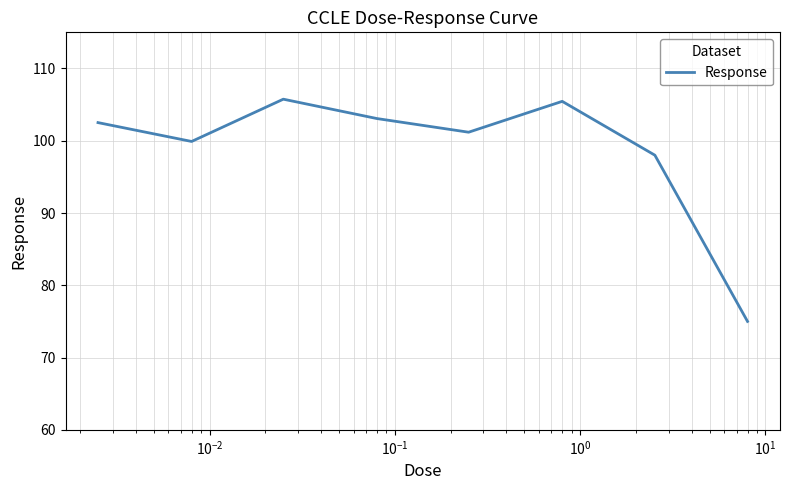

What is the sum of all values?

790.9